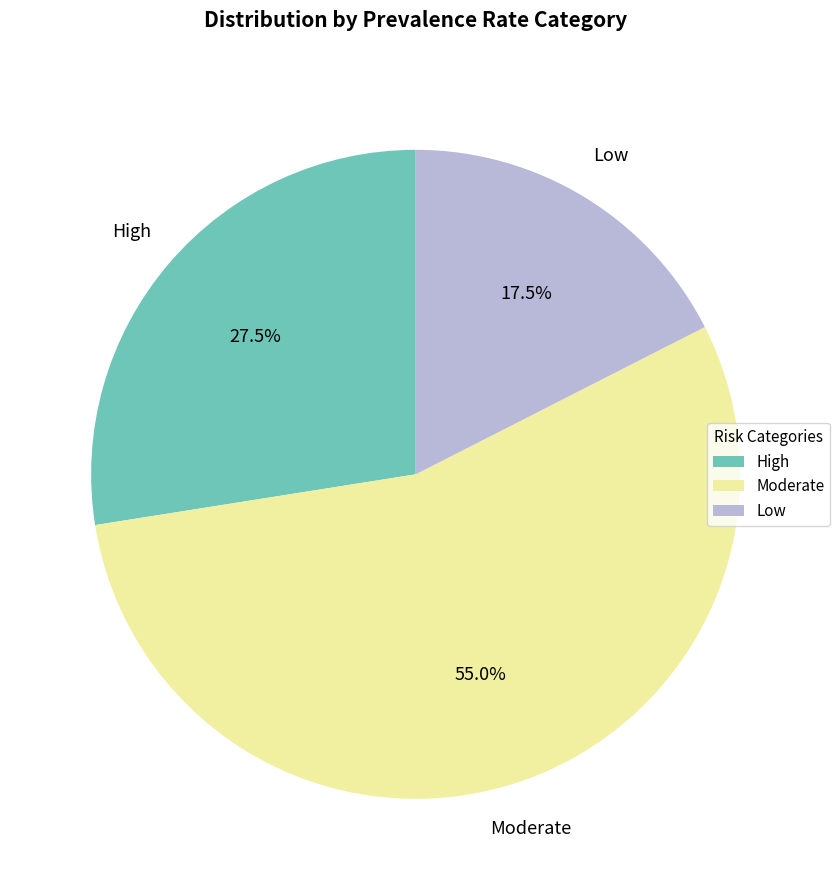

Does any single category account for the majority?

Yes